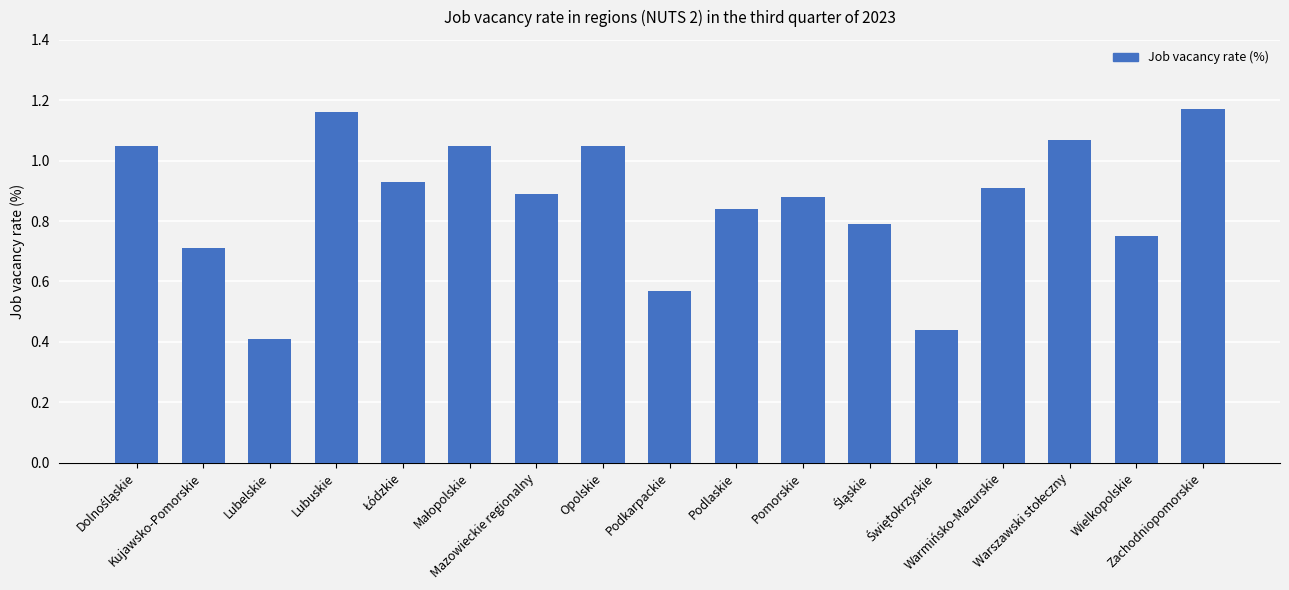

Where is the data nearest to the value 0?

Lubelskie